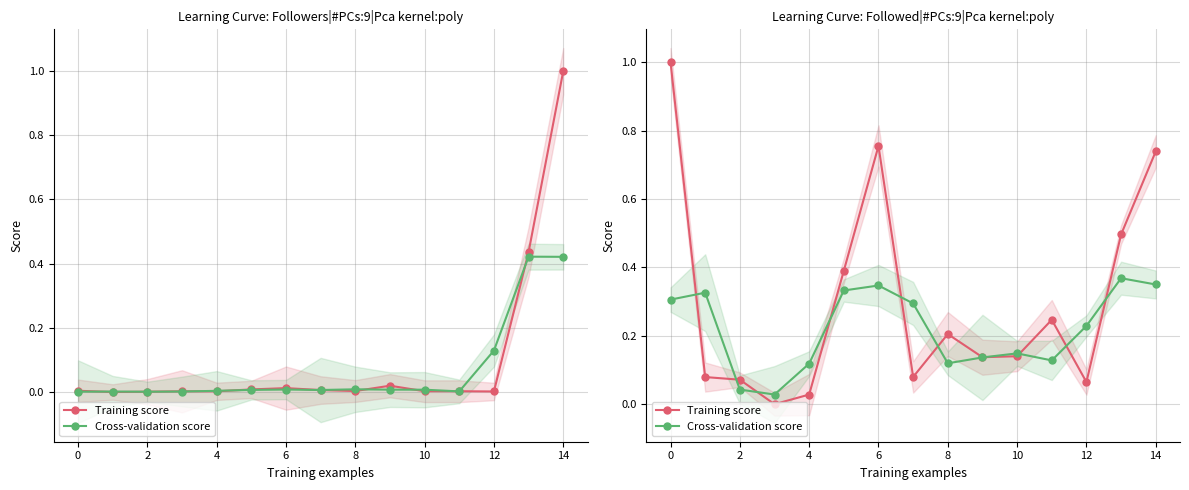

Between 2 and 13, which series saw the biggest shift?

Training score